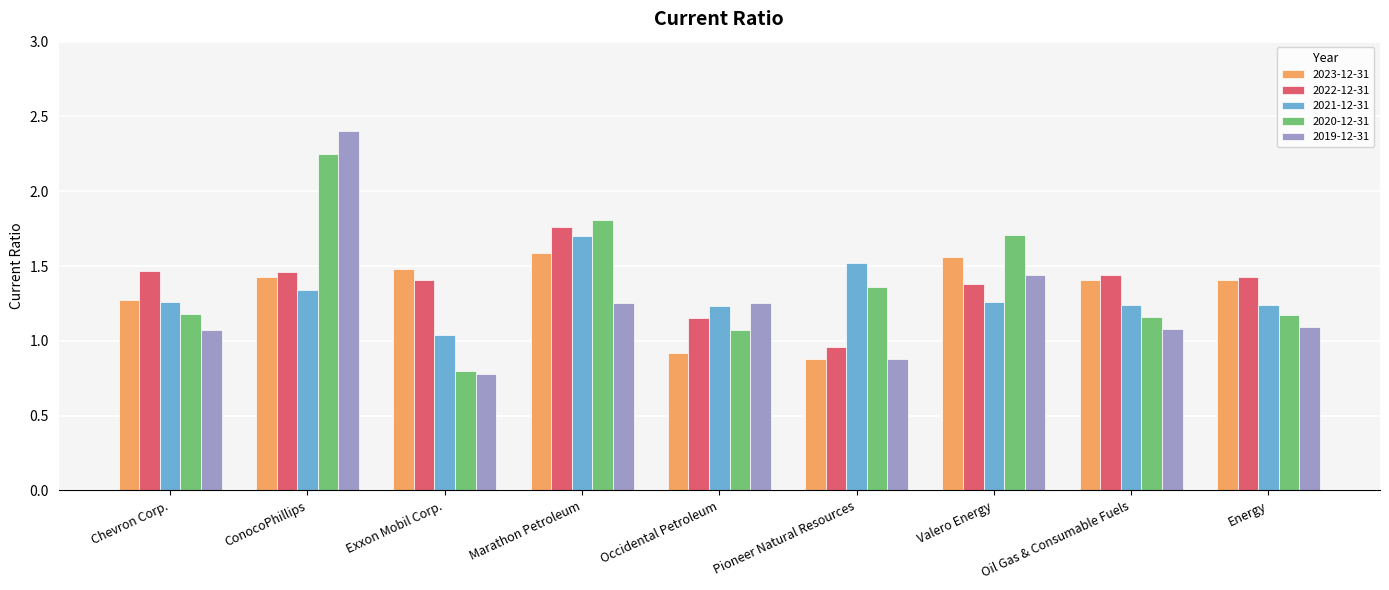

What is the minimum value shown in the chart?

0.8